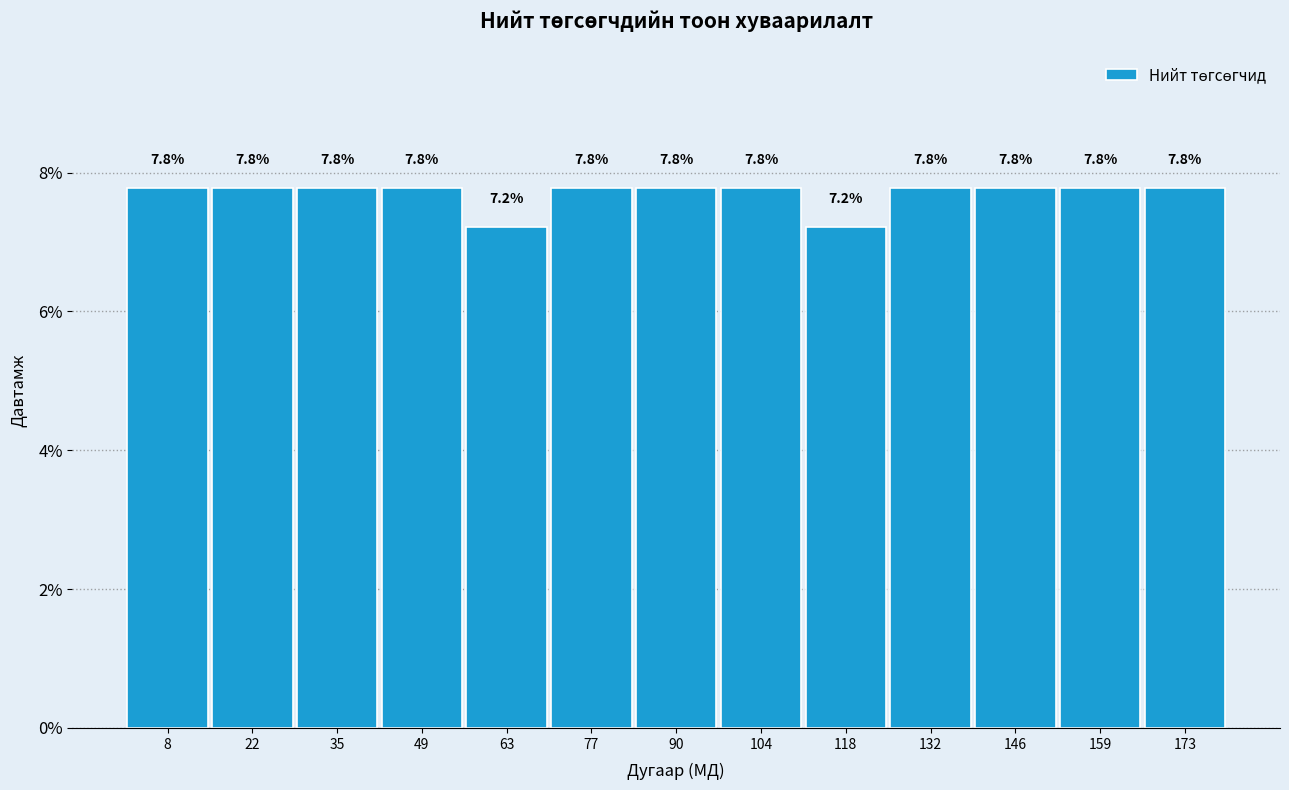

Reading left to right, transcribe this chart: for each bar, give the range it covers on the x-axis and its height. The bar edges are not printed on the chart, so give them approximately, as read against the axis.

2 to 14: 7.8
14 to 28: 7.8
28 to 42: 7.8
42 to 56: 7.8
56 to 70: 7.2
70 to 84: 7.8
84 to 98: 7.8
98 to 112: 7.8
112 to 124: 7.2
124 to 138: 7.8
138 to 152: 7.8
152 to 166: 7.8
166 to 180: 7.8